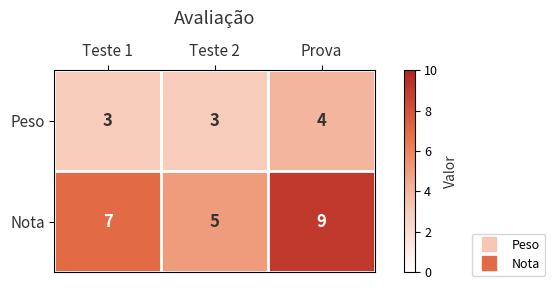

Rank the series at Teste 2 from highest to lowest value.

Nota, Peso